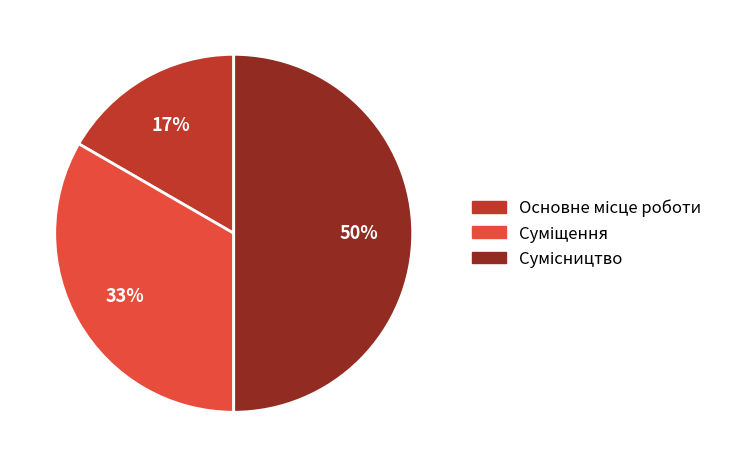

To the nearest percent, what is the average slice percentage?

33%